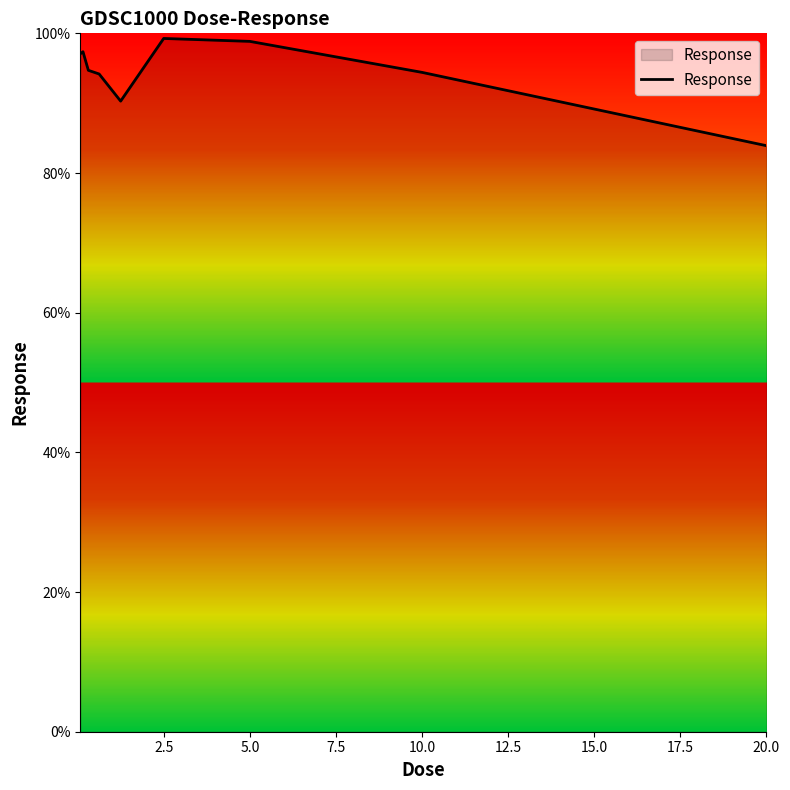

Is this an area chart (filled region under the line)?

No